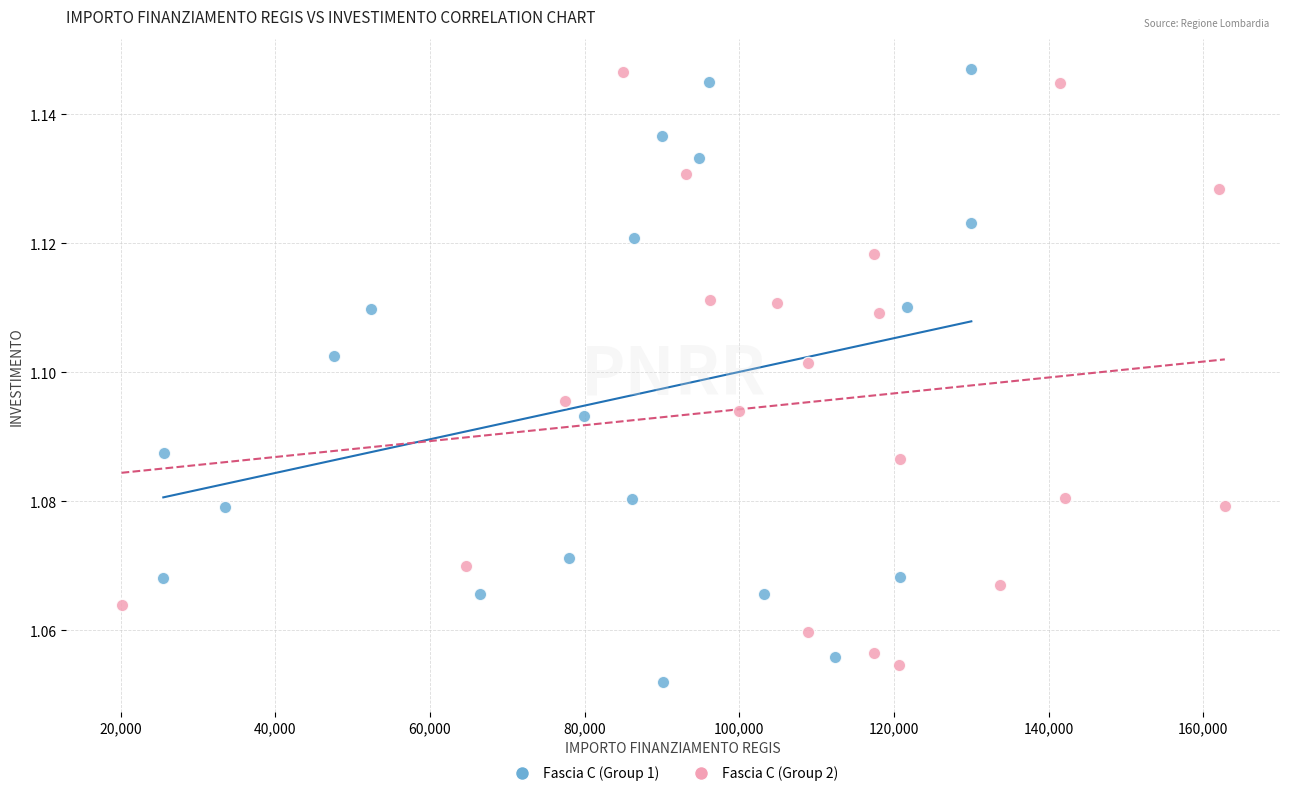

What are all the series names shown in the legend?

Fascia C (Group 1), Fascia C (Group 2)